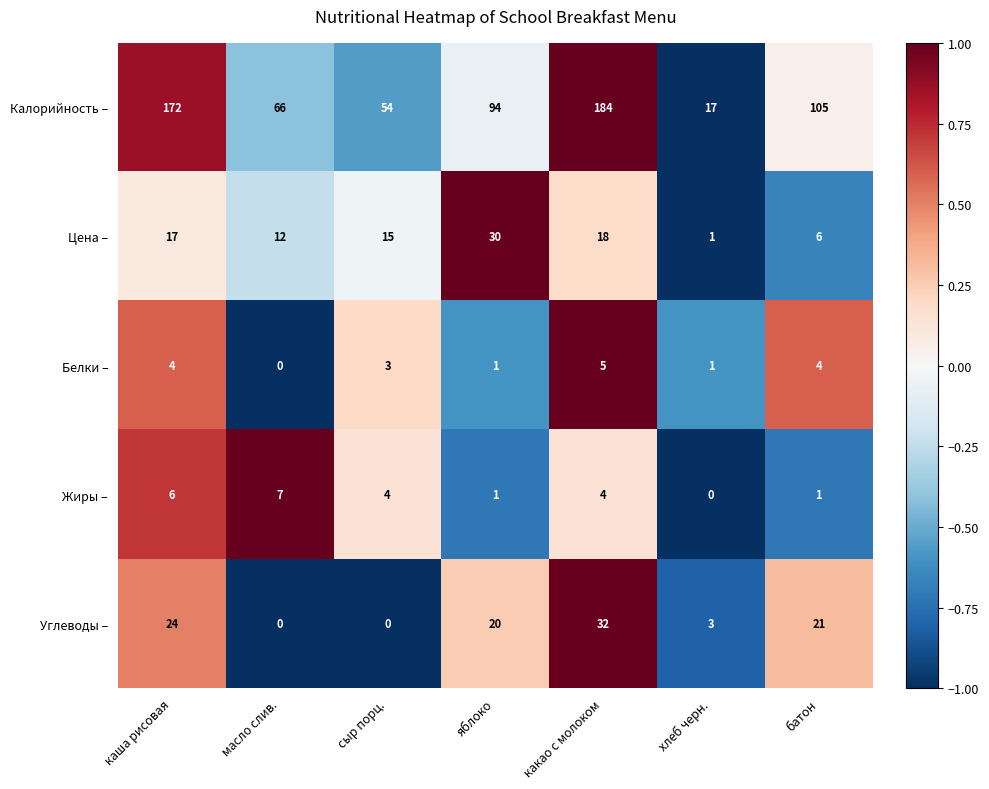

What is the total value across all series at хлеб черн.?

22